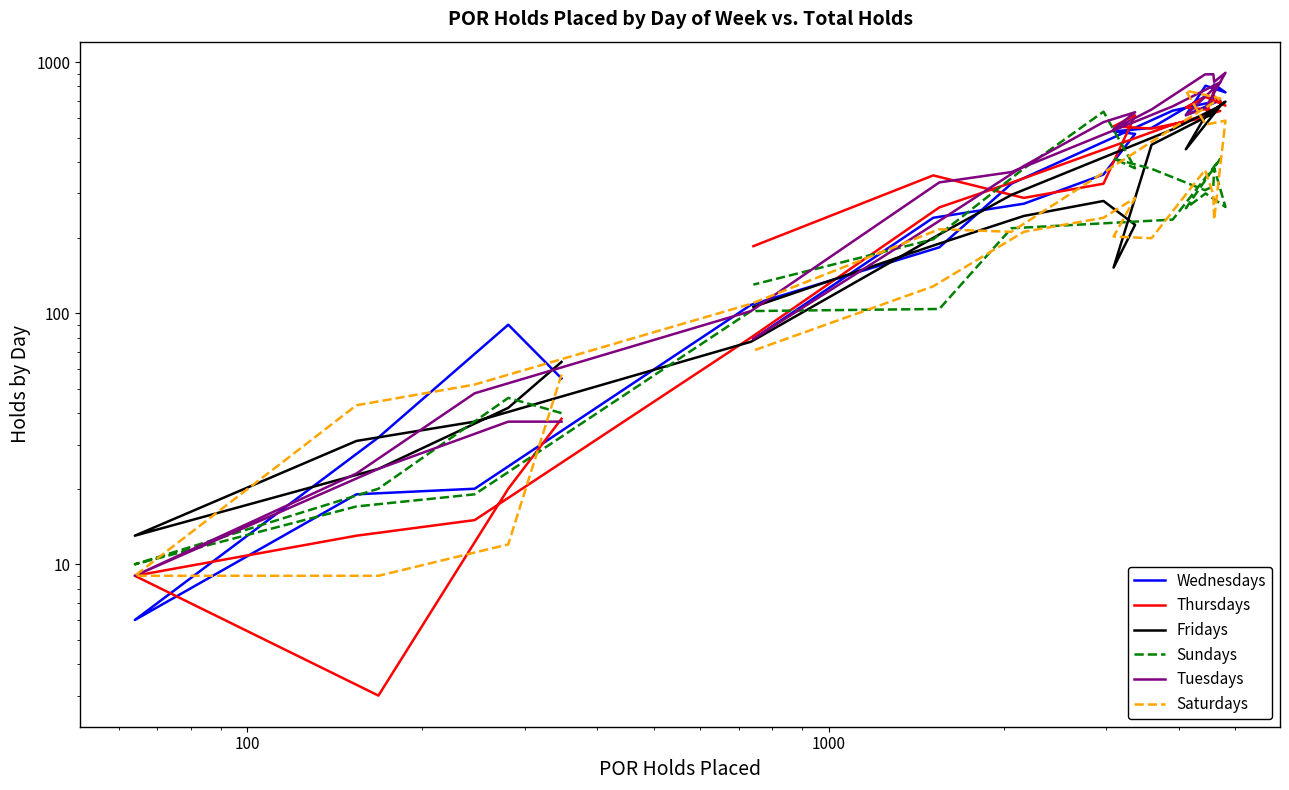

What is the greatest value displayed?

907